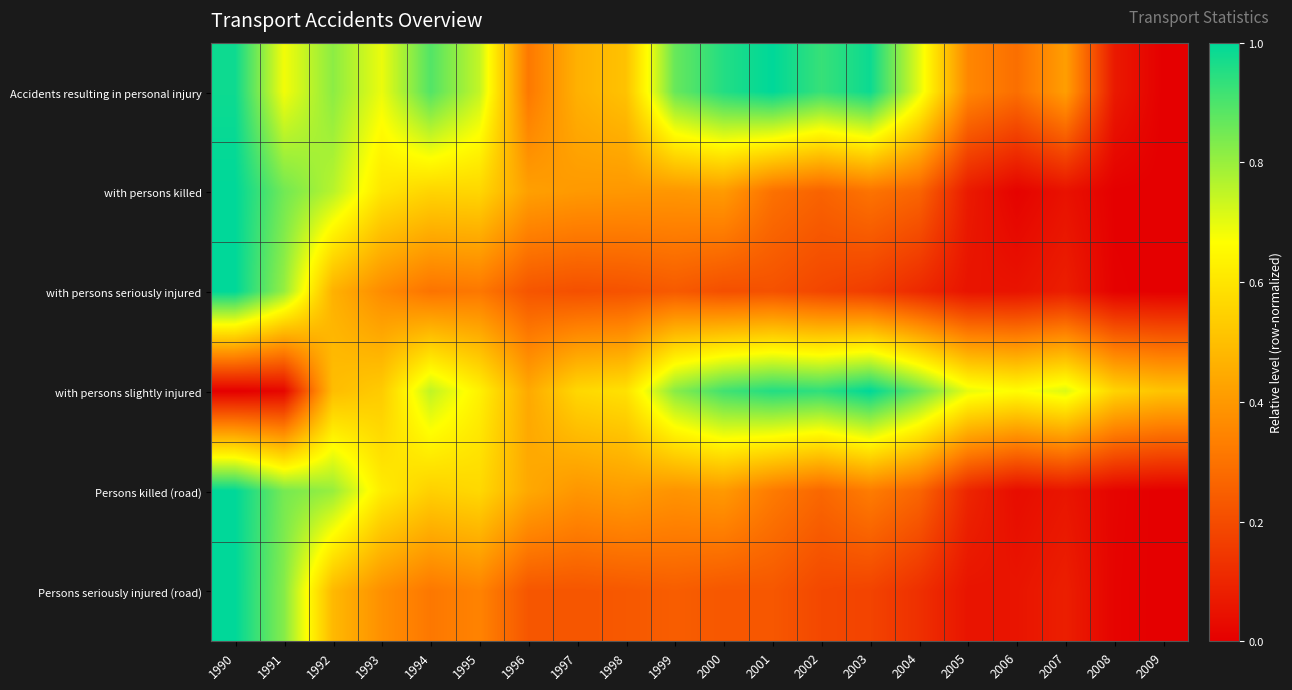

Which series has the largest total across all categories?

Accidents resulting in personal injury